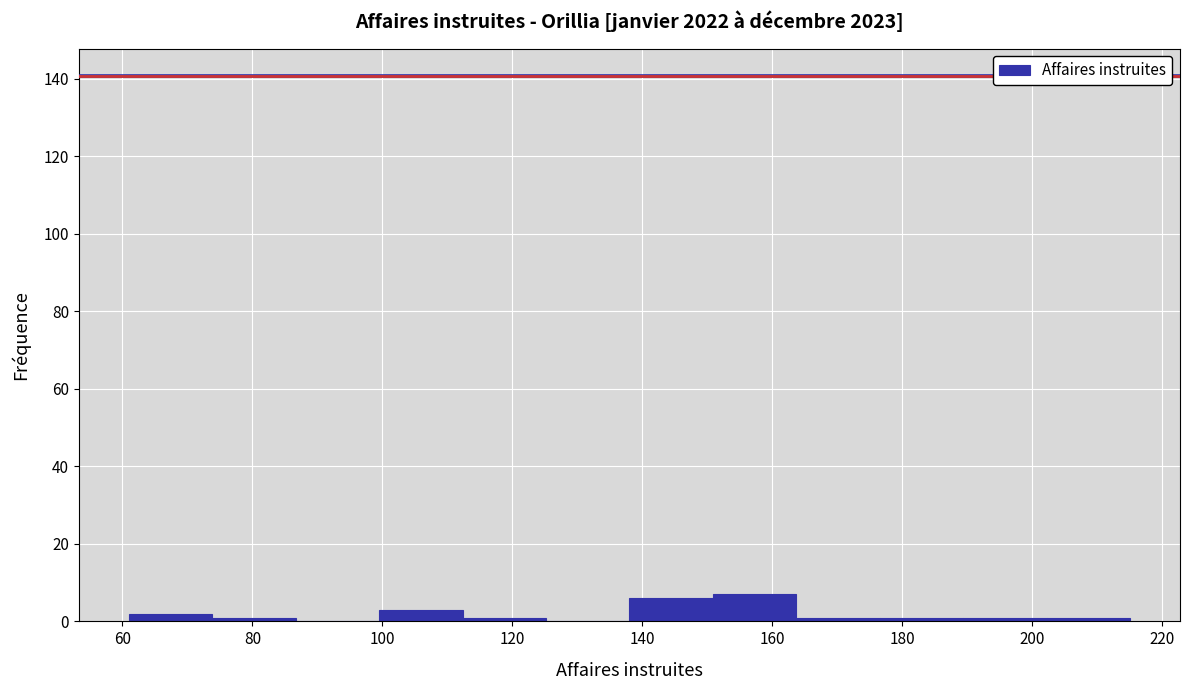

Reading left to right, list every bar in this chart as the range it spans on the x-axis followed by its height. Neither the bar edges nor the heights are printed on the chart, so give them approximately, as read against the axes.

62 to 74: 2
74 to 86: under 2
86 to 100: 0
100 to 112: 4
112 to 126: under 2
126 to 138: 0
138 to 150: 6
150 to 164: 8
164 to 176: under 2
176 to 190: under 2
190 to 202: under 2
202 to 216: under 2